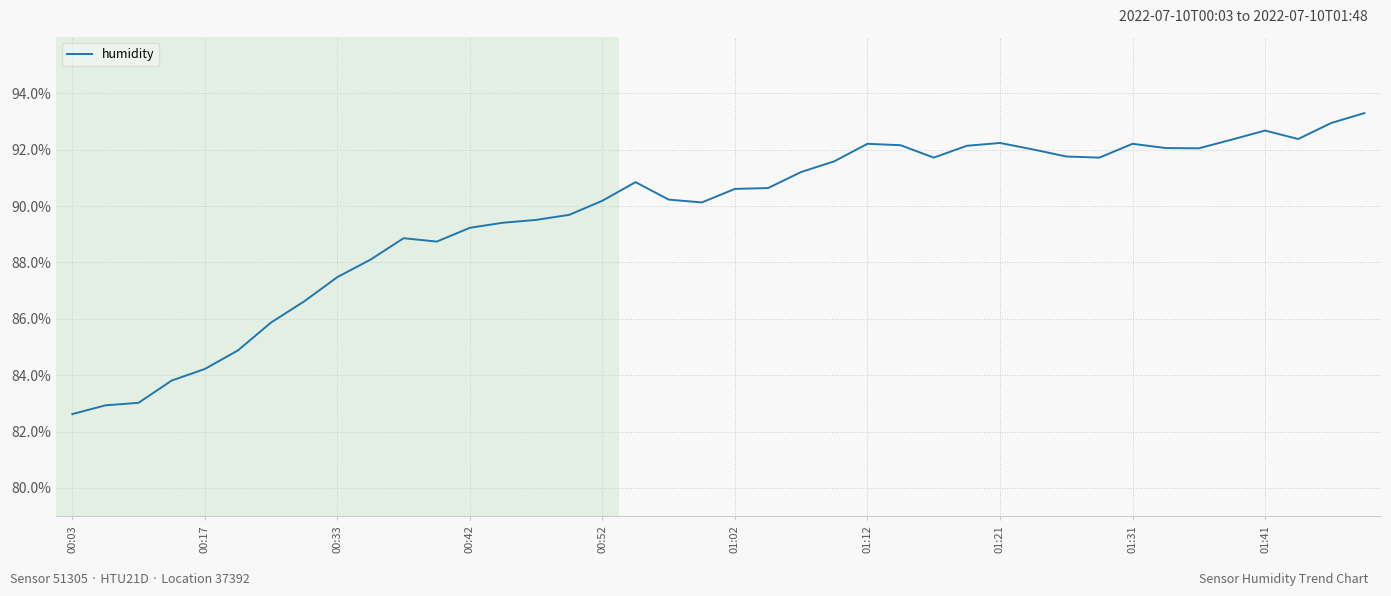

What is the maximum value shown in the chart?

93.3